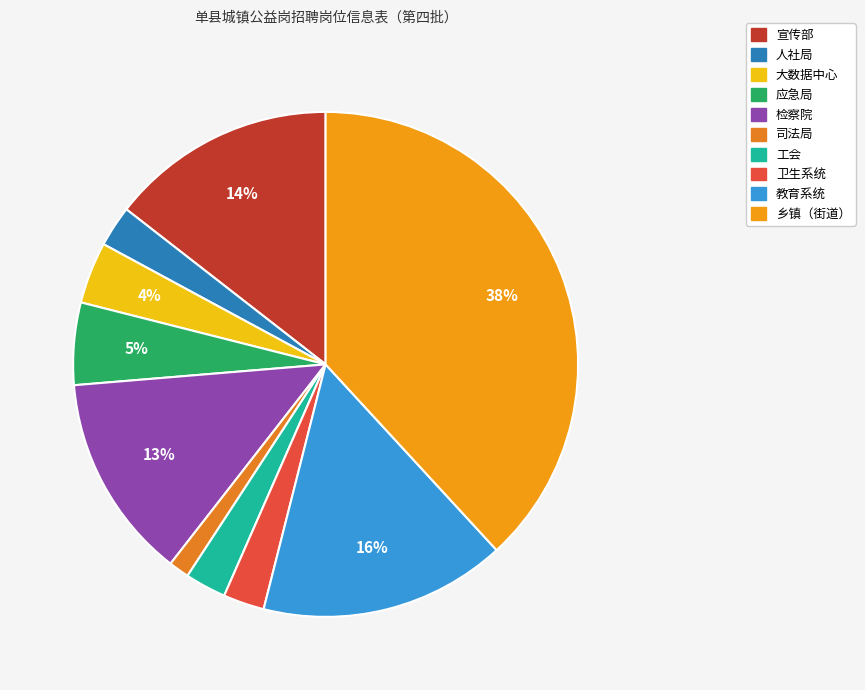

To the nearest percent, what percentage of the pie is 人社局?

3%